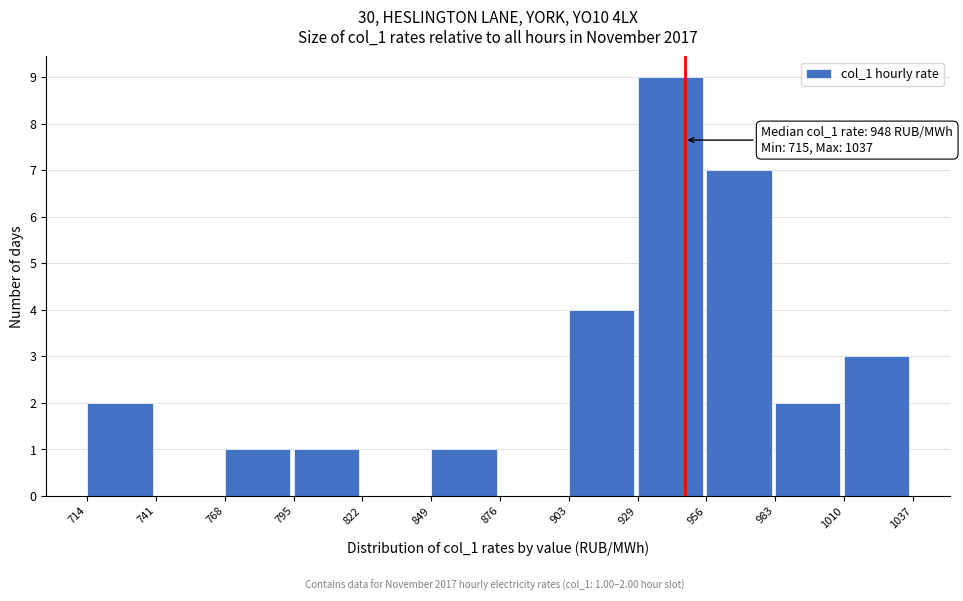

Which range on the x-axis has the tallest bar?

929 to 956